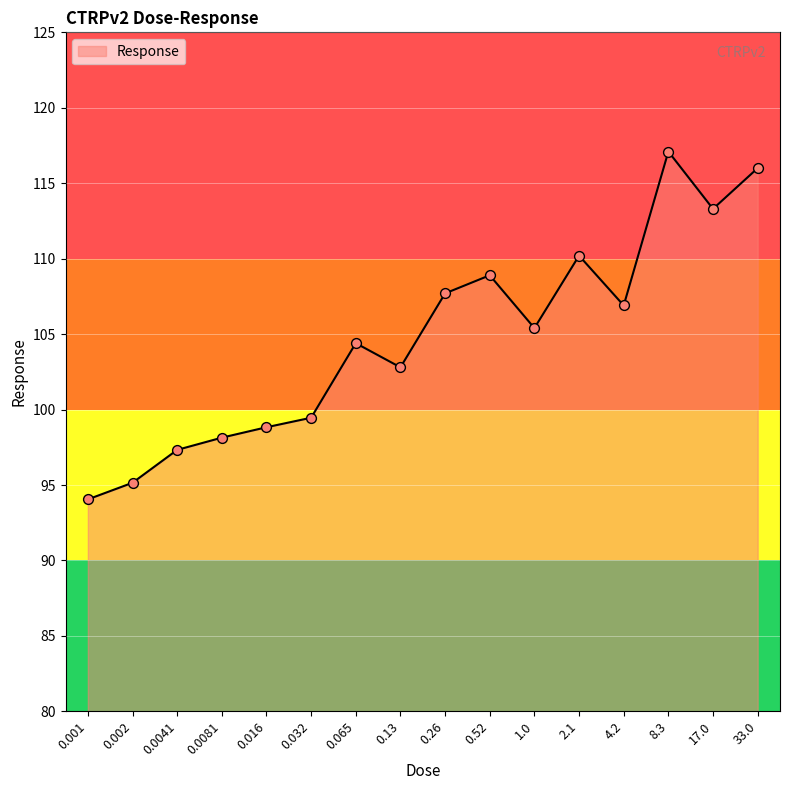

What is the ratio of the value at 0.001 to the value at 0.065?

0.9